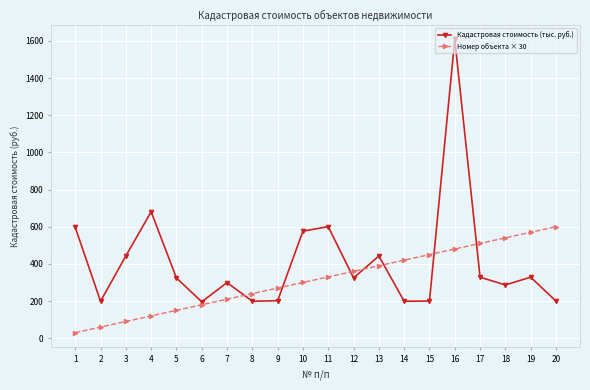

Count the number of categories in the chart.

20